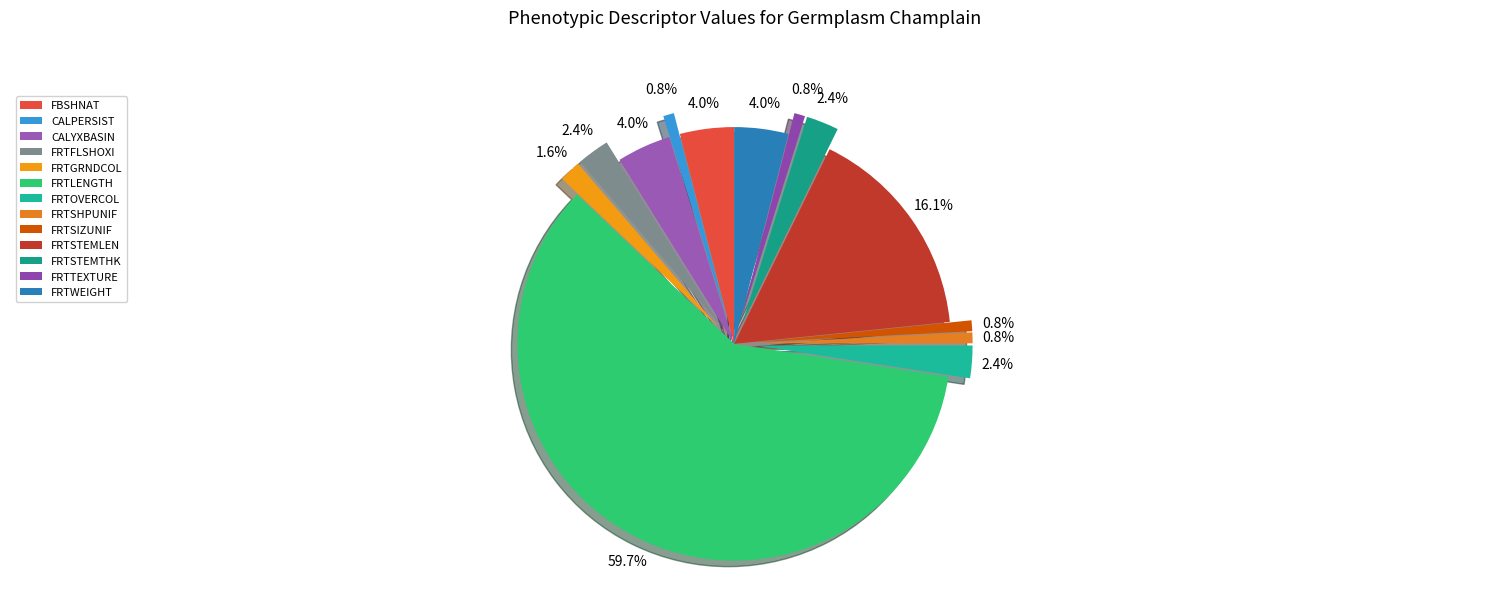

Is there a majority slice in this chart?

Yes